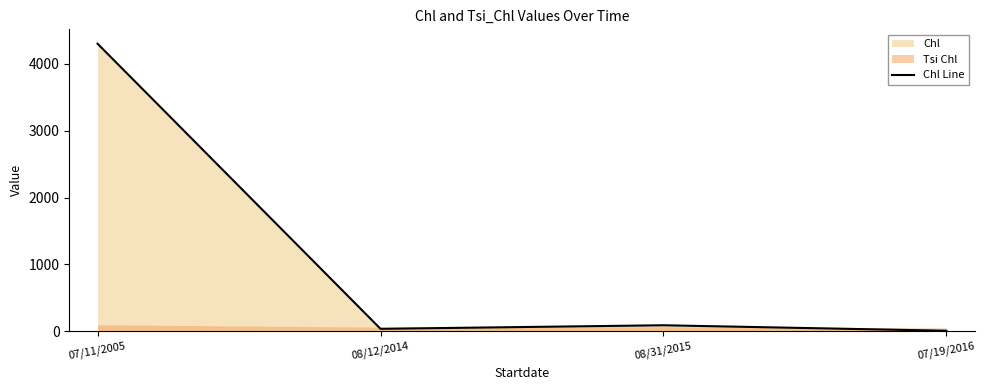

At which category does the data reach its first local peak?

08/31/2015